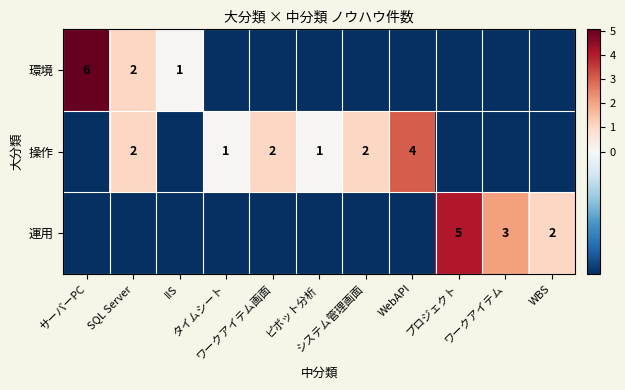

The 環境 series shows -0.3 at ワークアイテム. True or false?

False